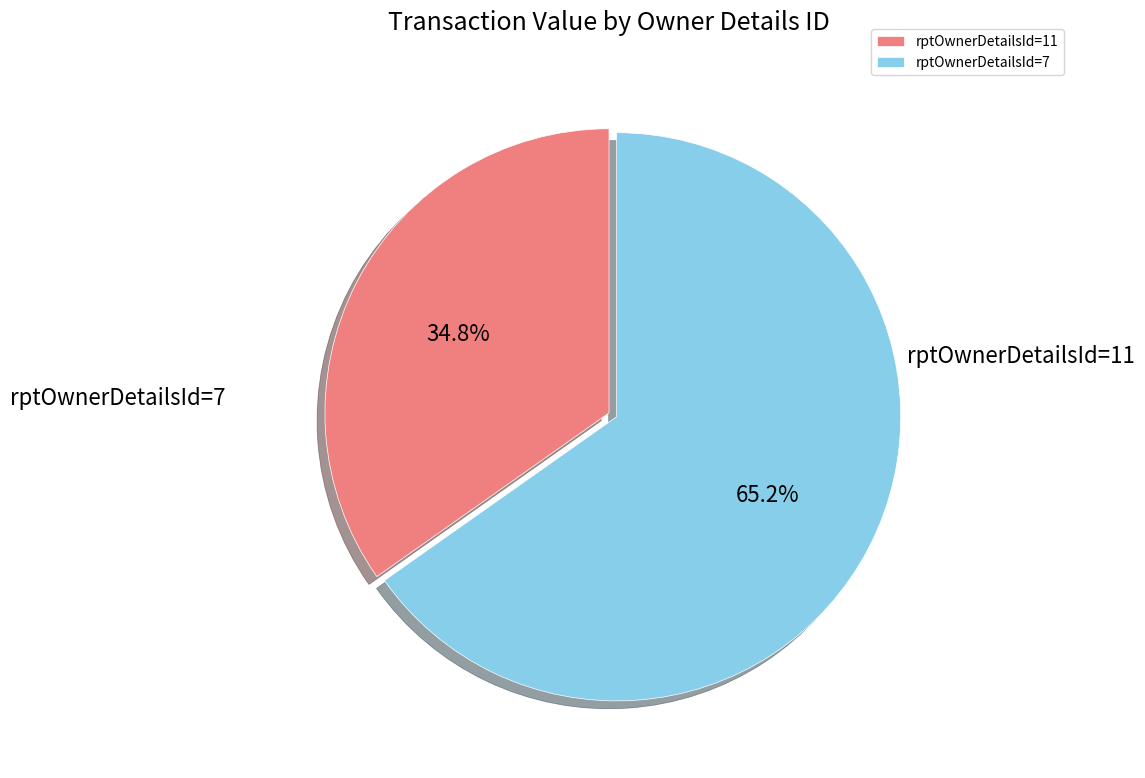

Which slice is the smallest?

7